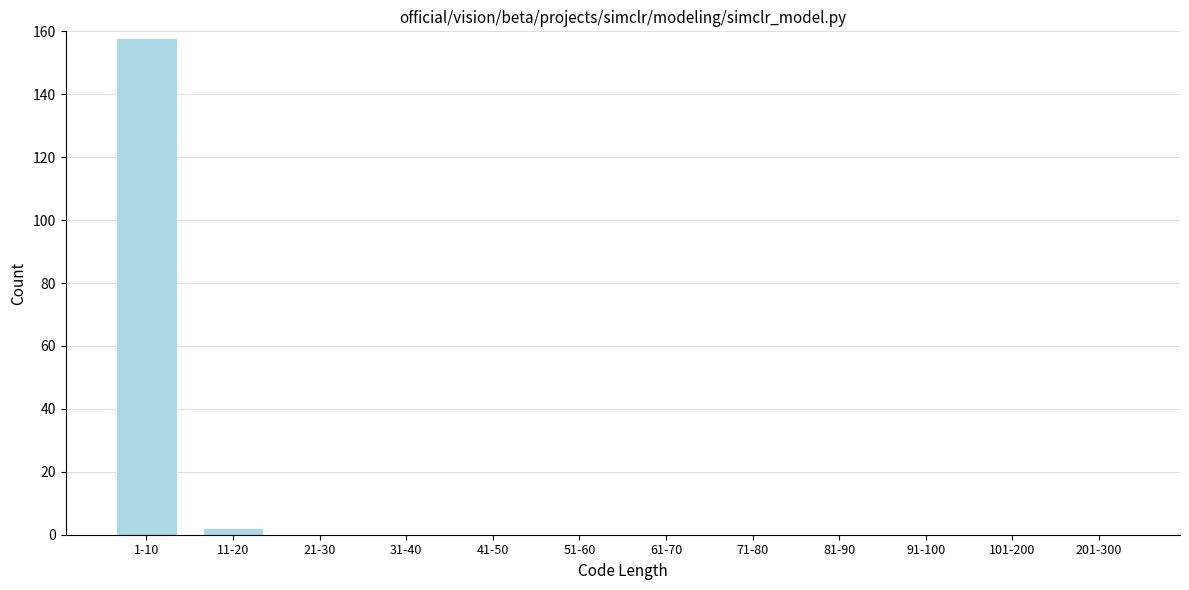

Reading right to left, list all the values displayed in this chart.

201-300=0	101-200=0	91-100=0	81-90=0	71-80=0	61-70=0	51-60=0	41-50=0	31-40=0	21-30=0	11-20=2	1-10=158